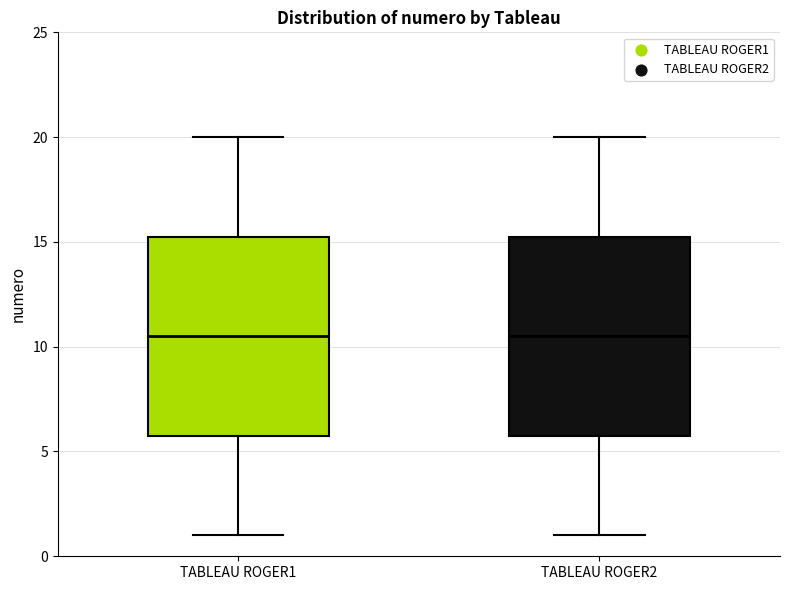

Reading left to right, transcribe this box plot: for each box, give where its median line is, the range the box spans, and where its two whiskers end, as read against the y-axis. The values are not printed on the chart, so give them approximately, as read against the axis.

TABLEAU ROGER1: median 10.5, box 6.0 to 15.5, whiskers 1.0 to 20.0
TABLEAU ROGER2: median 10.5, box 6.0 to 15.5, whiskers 1.0 to 20.0